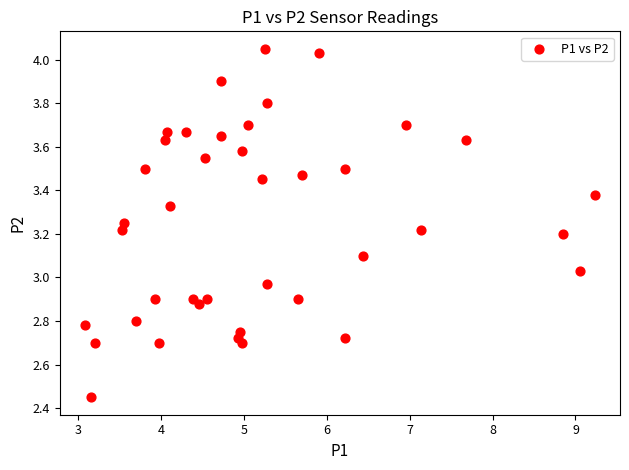

What is the range of Y values (max minus min)?

1.6